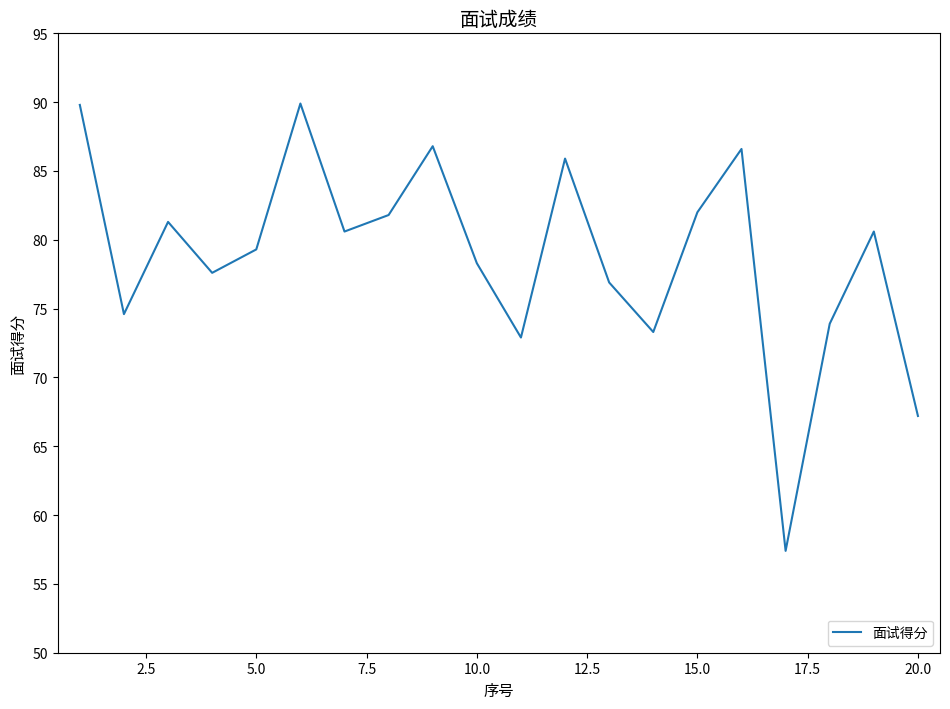

What is the difference between the maximum and minimum values?

32.5